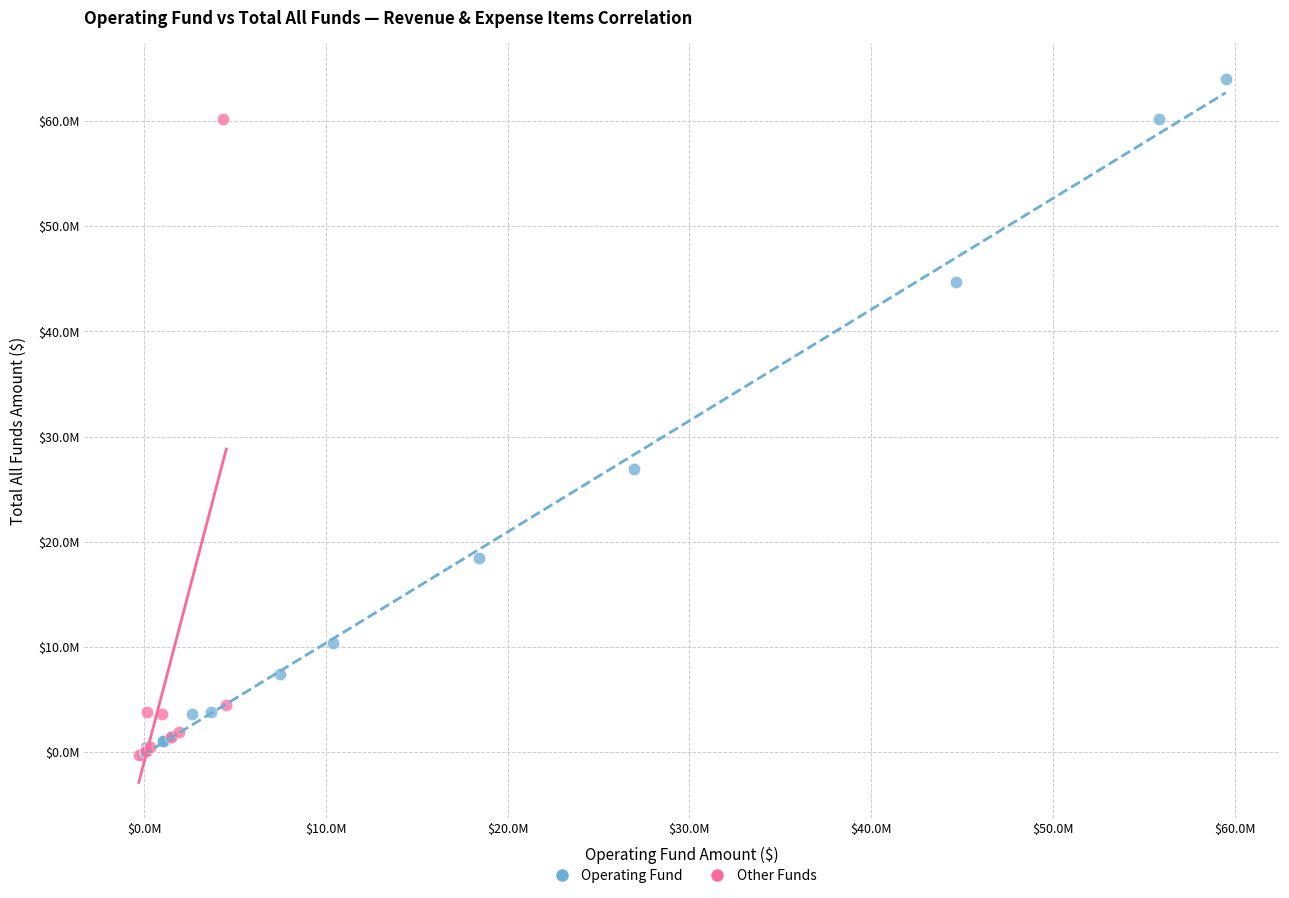

Which series has the widest spread of Y values?

Operating Fund